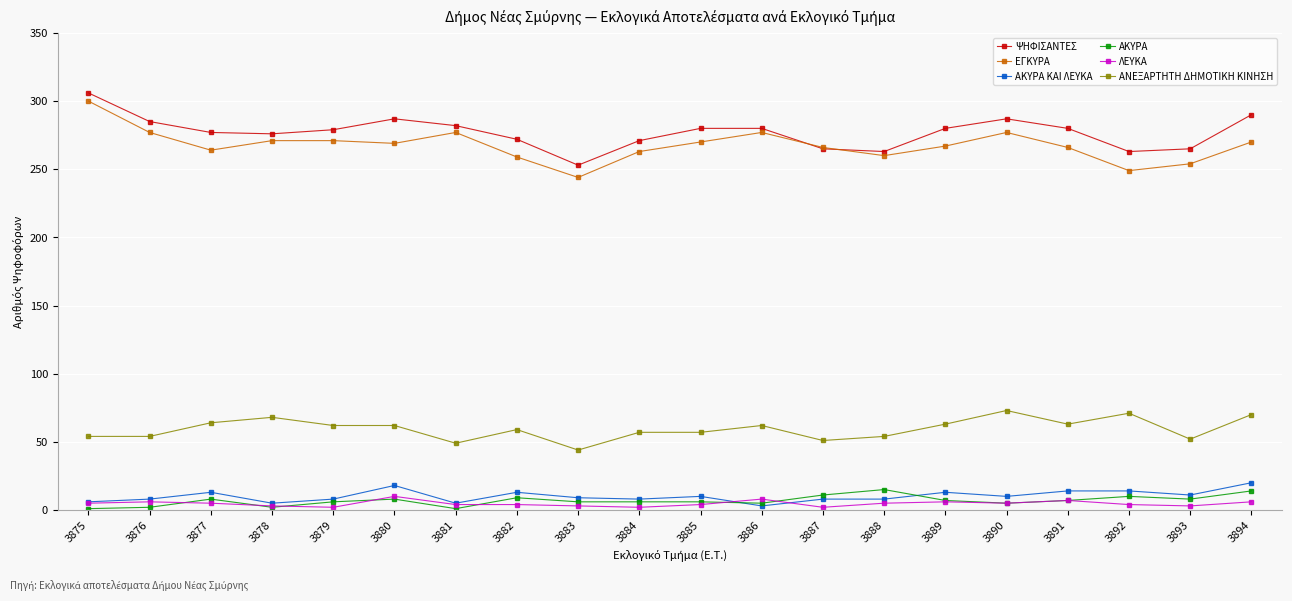

At which label does ΨΗΦΙΣΑΝΤΕΣ reach its peak?

3875